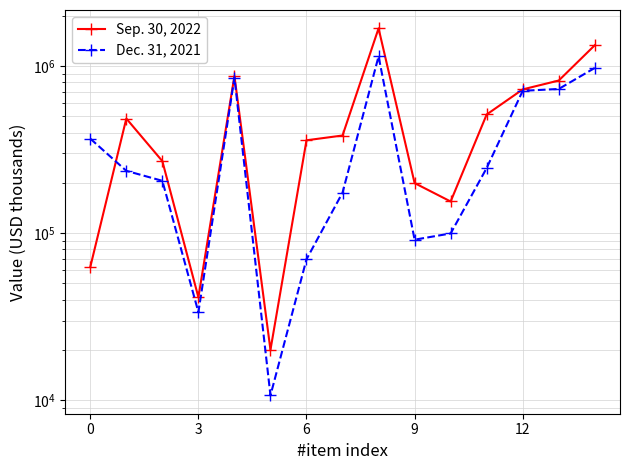

In Dec. 31, 2021, how many points are lower than both neighbors (excluding endpoints)?

3